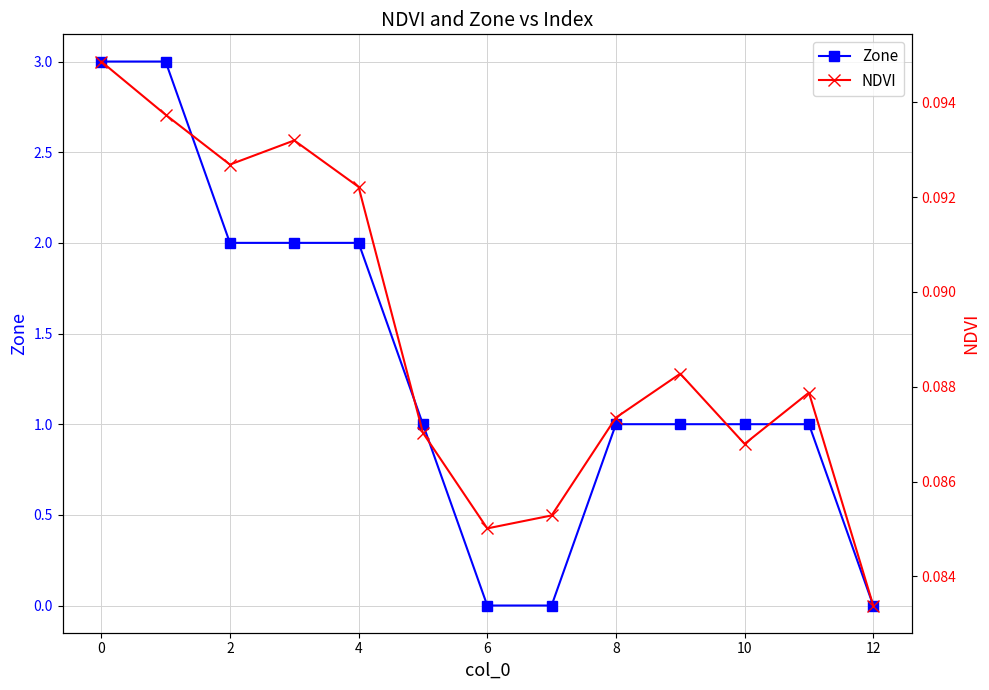

How many values in Zone are above zero?

10